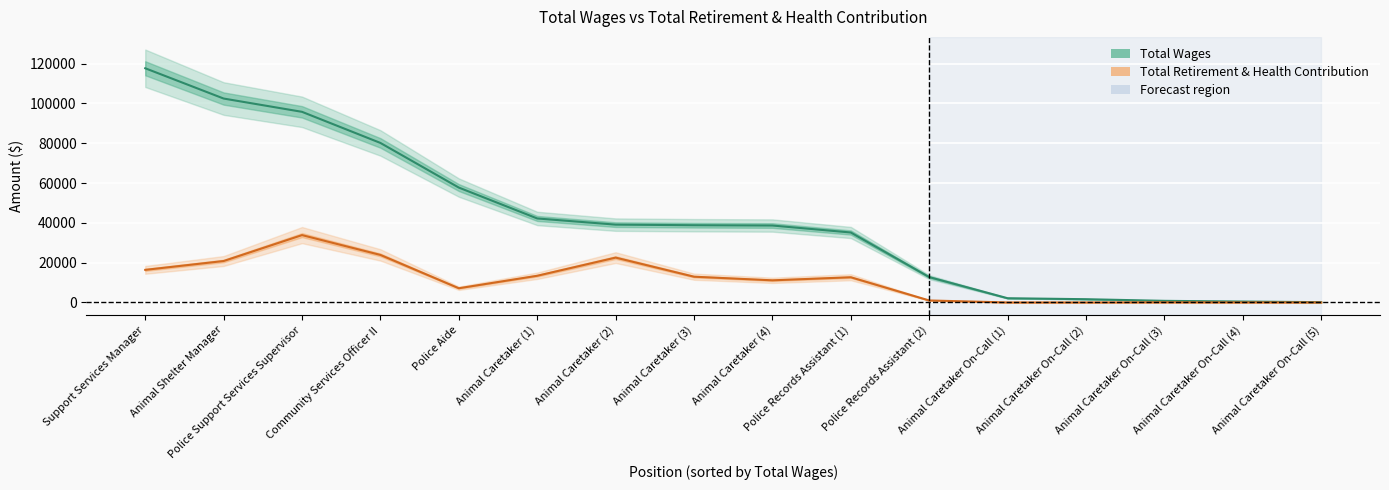

The value of Total Retirement & Health Contribution at Community Services Officer II is 7946. True or false?

False